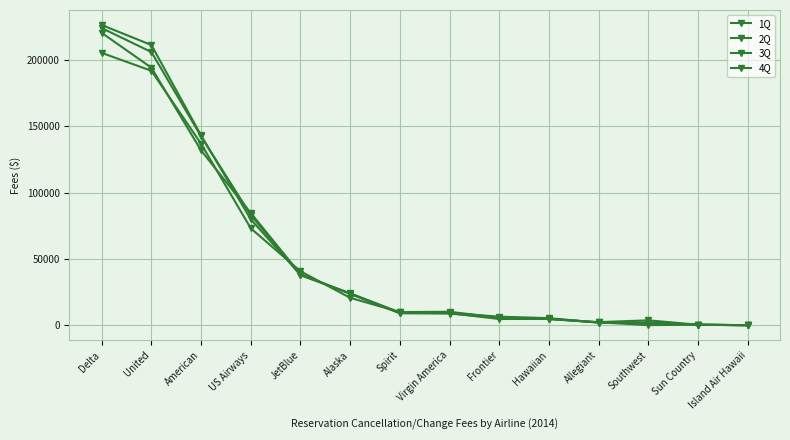

Is the value of 2Q at Hawaiian greater than the value of 4Q at Allegiant?

Yes